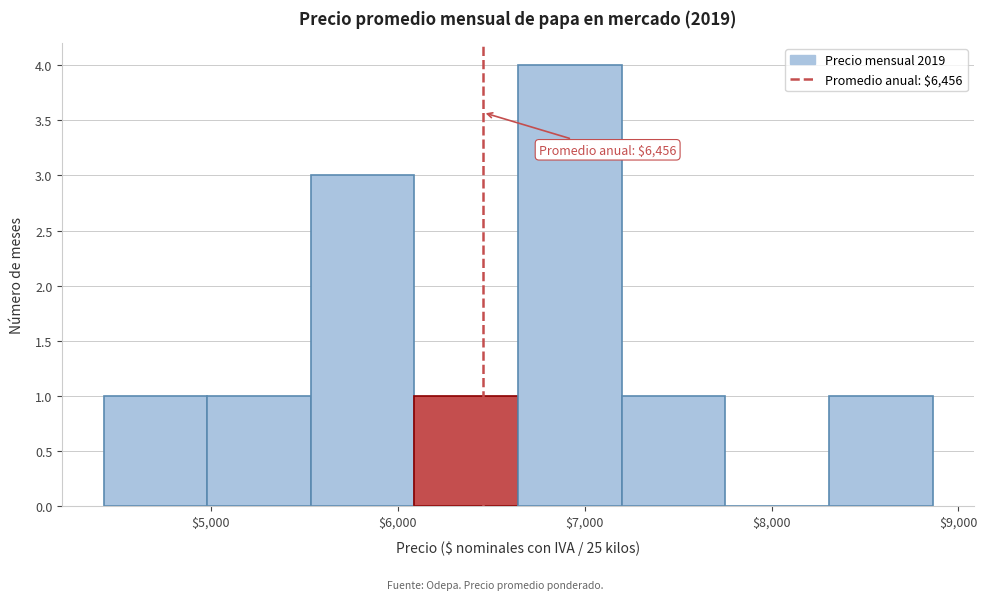

Over which range of the x-axis is the bar tallest?

6600 to 7200